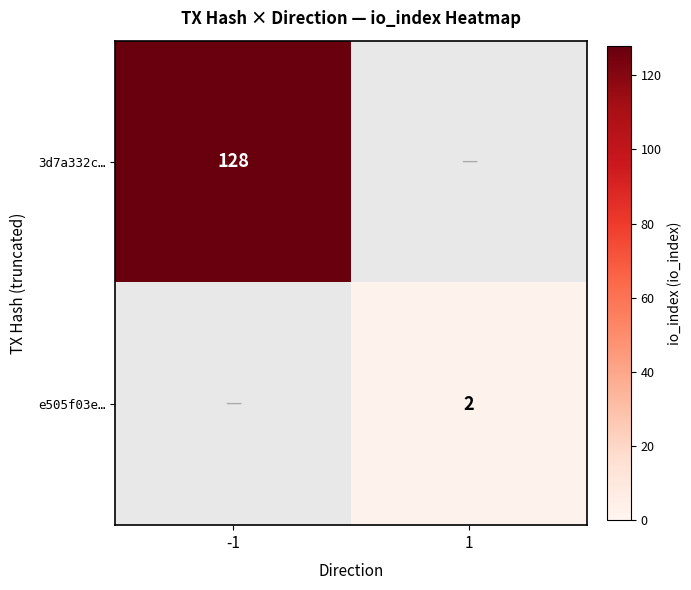

Is the value of e505f03e… at 1 greater than the value of 3d7a332c… at -1?

No